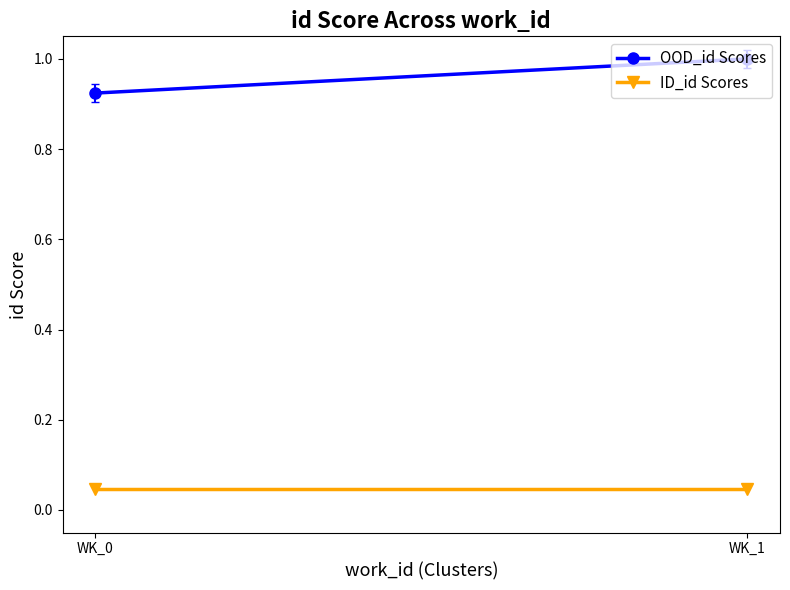

At how many categories does at least one series exceed 0?

2